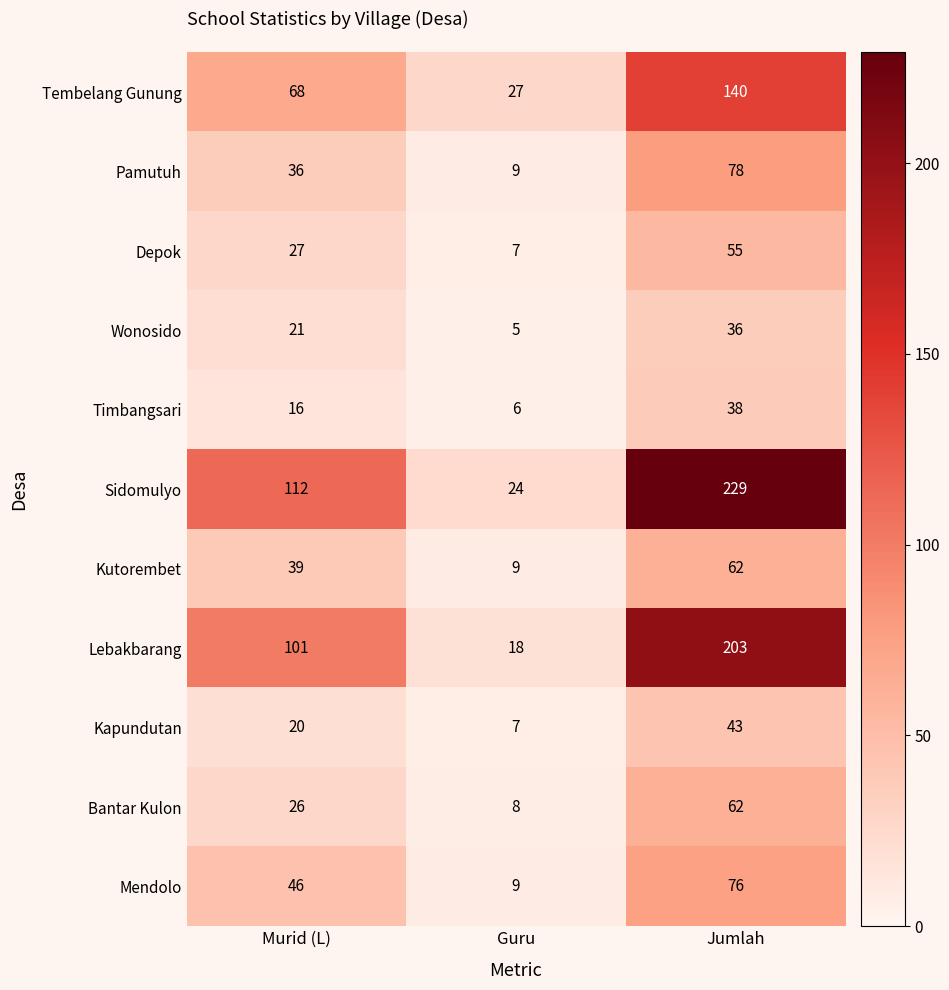

Read the Lebakbarang value at Guru.

18